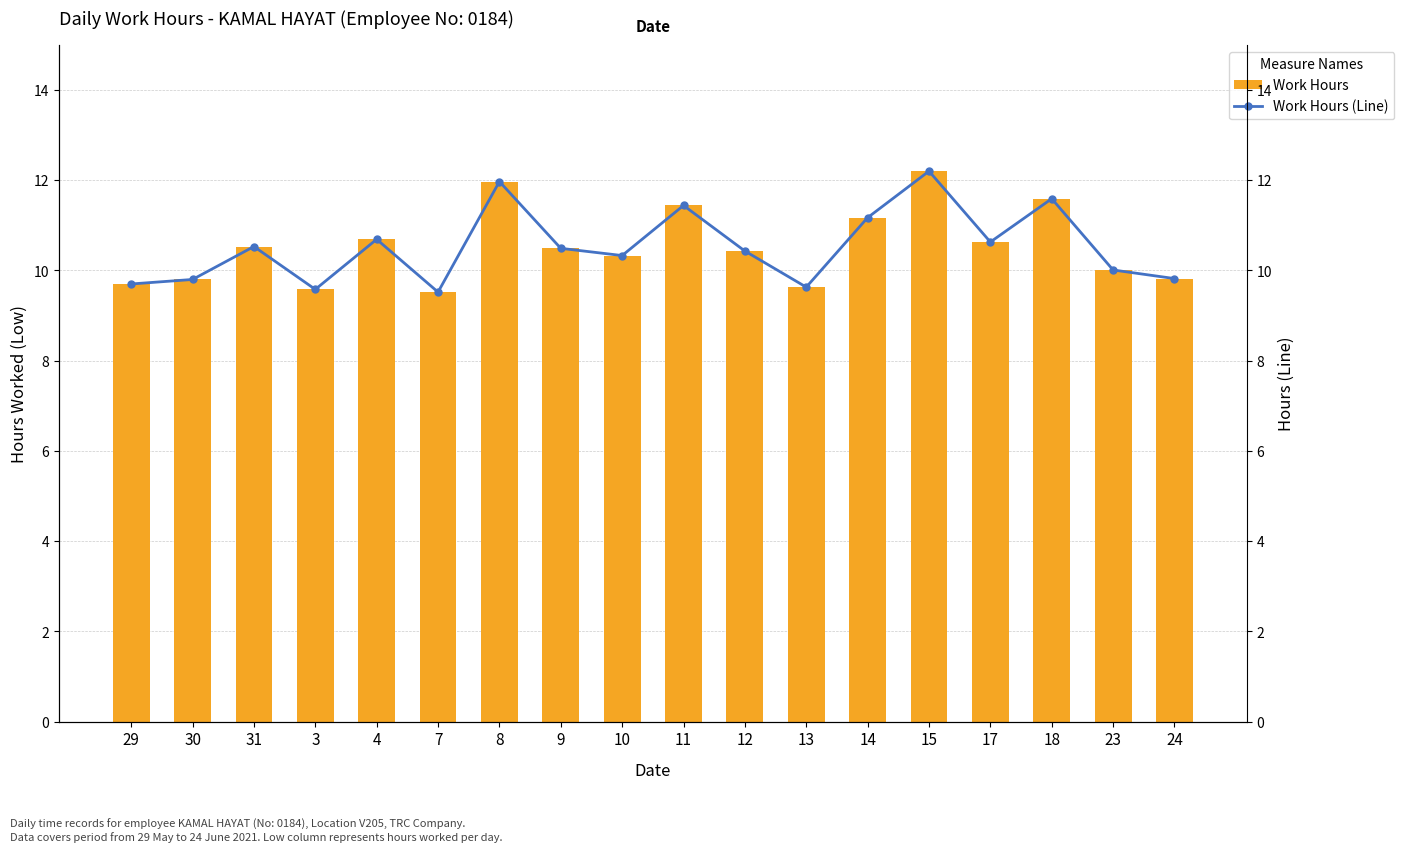

Reading left to right, extract all data points from this chart.

Work Hours: 9.7	9.8	10.5	9.6	10.7	9.5	12.0	10.5	10.3	11.4	10.4	9.6	11.2	12.2	10.6	11.6	10.0	9.8
Work Hours (Line): 9.7	9.8	10.5	9.6	10.7	9.5	12.0	10.5	10.3	11.4	10.4	9.6	11.2	12.2	10.6	11.6	10.0	9.8